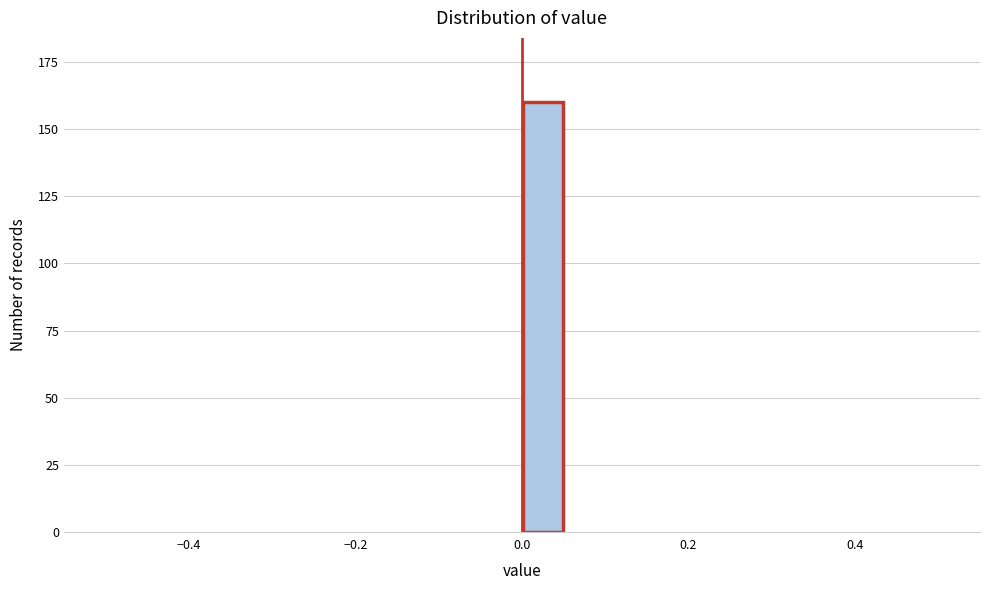

Around what value on the x-axis is the tallest bar? Give the approximate position of its centre, as read against the axis.

0.02